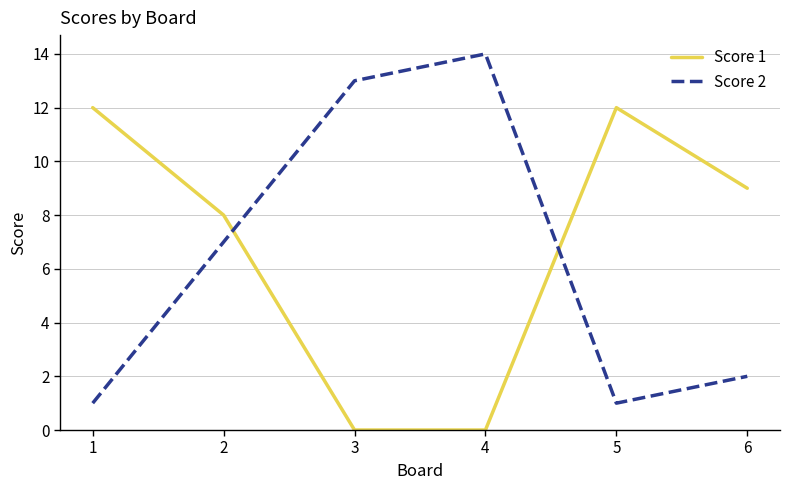

Is it true that Score 2 equals 9 at 4?

False